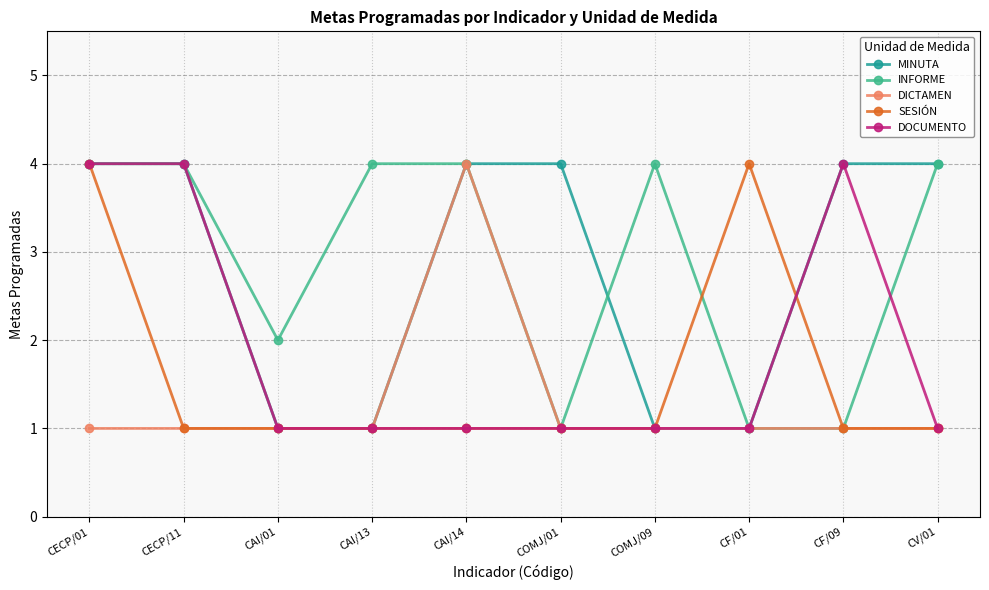

What is the sum of all SESIÓN values?

16